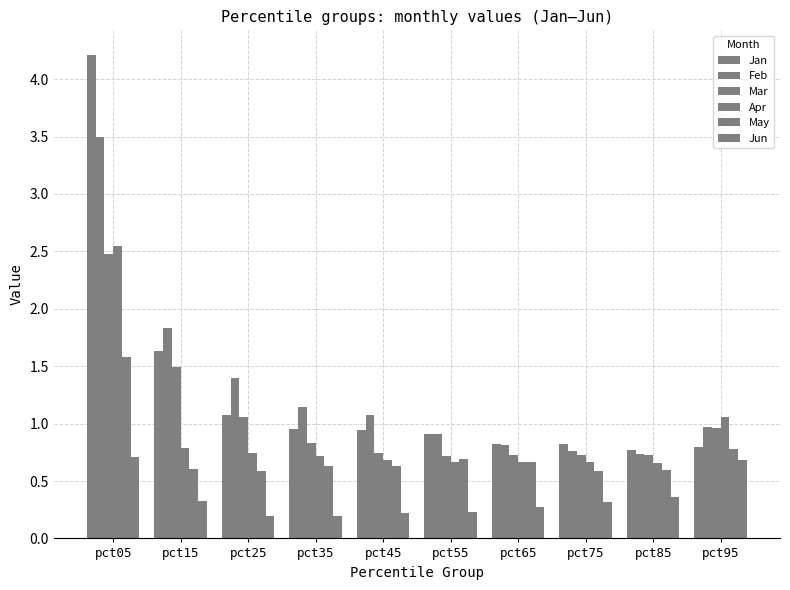

What is the total value across all series at pct25?

5.0